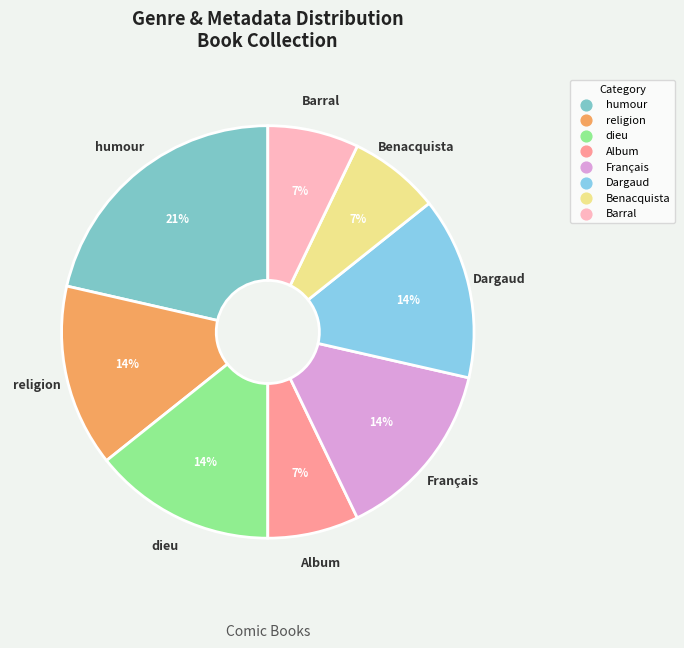

To the nearest percent, what portion does Dargaud represent?

14%